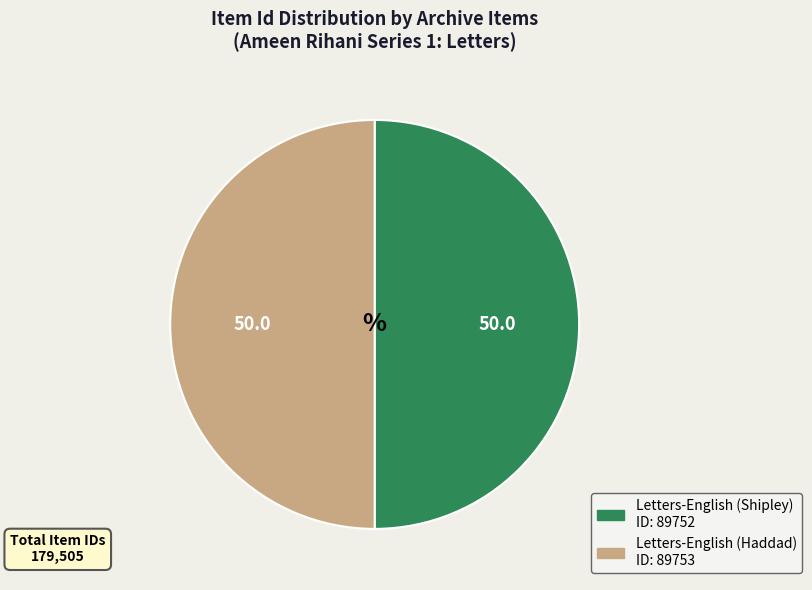

How many slices are in this pie chart?

2